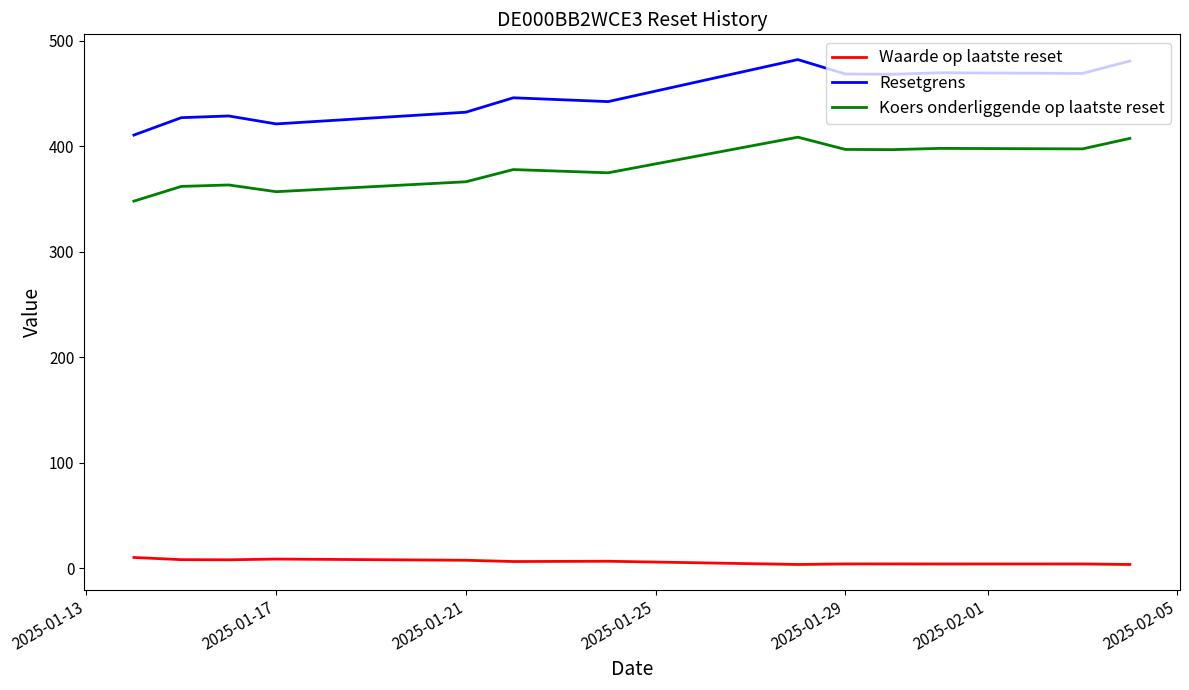

Which series has the largest range (max minus min)?

Resetgrens